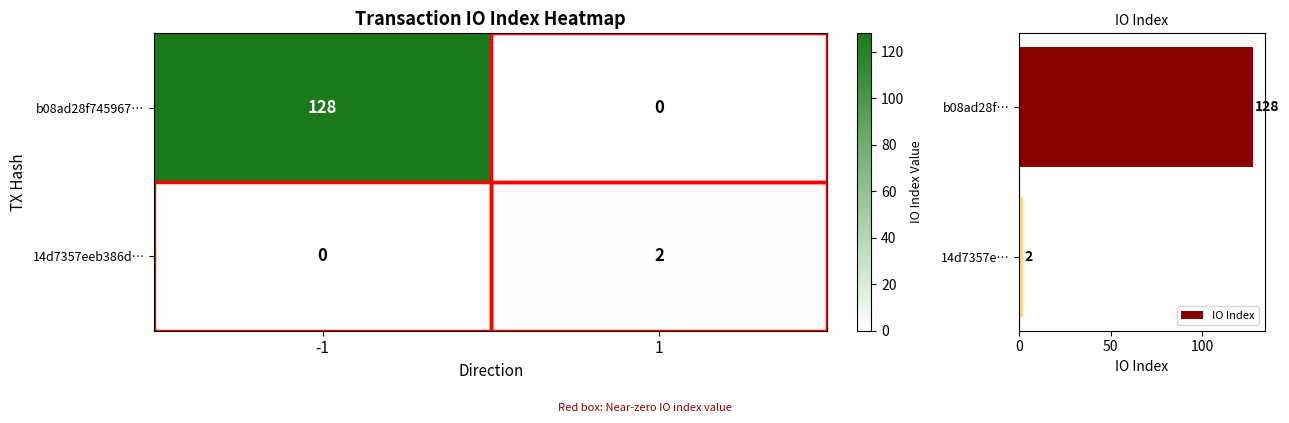

The IO Index series shows 2 at 14d7357e…. True or false?

True